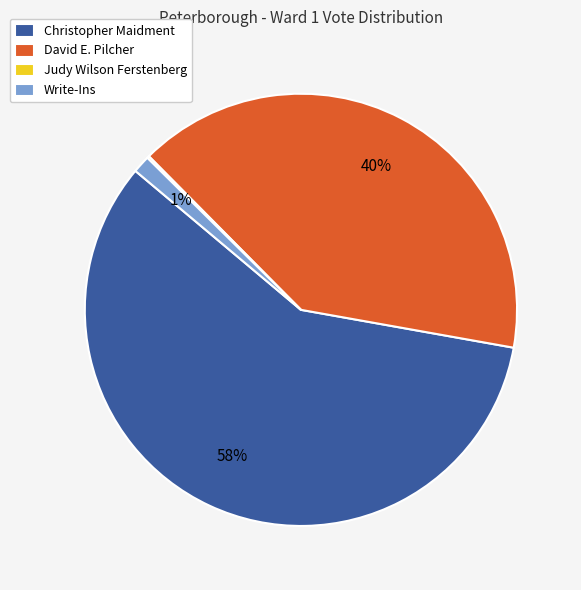

Which category accounts for the majority?

Christopher Maidment